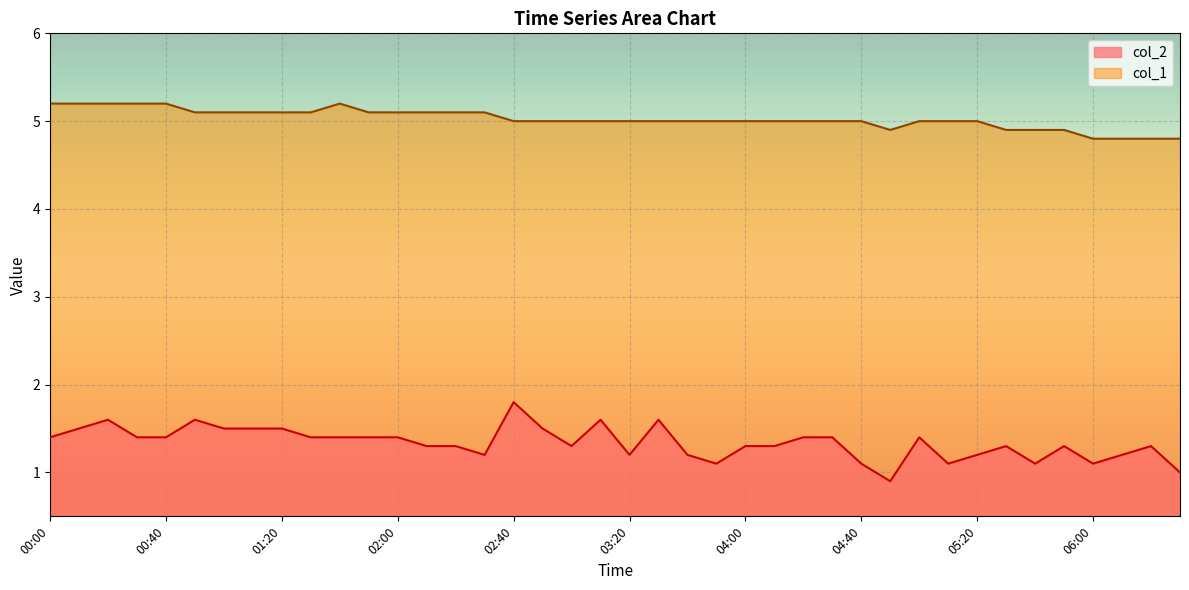

Reading right to left, list all the values displayed in this chart.

col_2: 06:30=1.0	06:20=1.3	06:10=1.2	06:00=1.1	05:50=1.3	05:40=1.1	05:30=1.3	05:20=1.2	05:10=1.1	05:00=1.4	04:50=0.9	04:40=1.1	04:30=1.4	04:20=1.4	04:10=1.3	04:00=1.3	03:50=1.1	03:40=1.2	03:30=1.6	03:20=1.2	03:10=1.6	03:00=1.3	02:50=1.5	02:40=1.8	02:30=1.2	02:20=1.3	02:10=1.3	02:00=1.4	01:50=1.4	01:40=1.4	01:30=1.4	01:20=1.5	01:10=1.5	01:00=1.5	00:50=1.6	00:40=1.4	00:30=1.4	00:20=1.6	00:10=1.5	00:00=1.4
col_1: 06:30=4.8	06:20=4.8	06:10=4.8	06:00=4.8	05:50=4.9	05:40=4.9	05:30=4.9	05:20=5.0	05:10=5.0	05:00=5.0	04:50=4.9	04:40=5.0	04:30=5.0	04:20=5.0	04:10=5.0	04:00=5.0	03:50=5.0	03:40=5.0	03:30=5.0	03:20=5.0	03:10=5.0	03:00=5.0	02:50=5.0	02:40=5.0	02:30=5.1	02:20=5.1	02:10=5.1	02:00=5.1	01:50=5.1	01:40=5.2	01:30=5.1	01:20=5.1	01:10=5.1	01:00=5.1	00:50=5.1	00:40=5.2	00:30=5.2	00:20=5.2	00:10=5.2	00:00=5.2